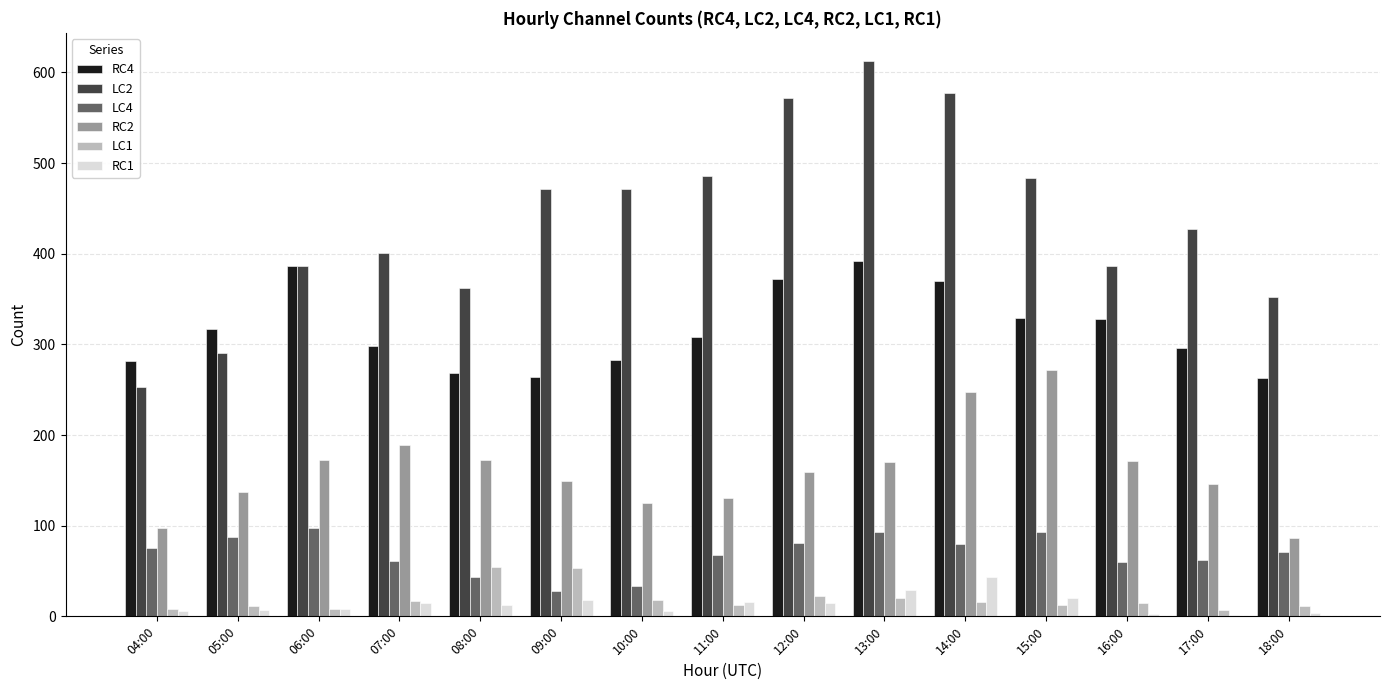

What is the average value of the LC1 series?

19